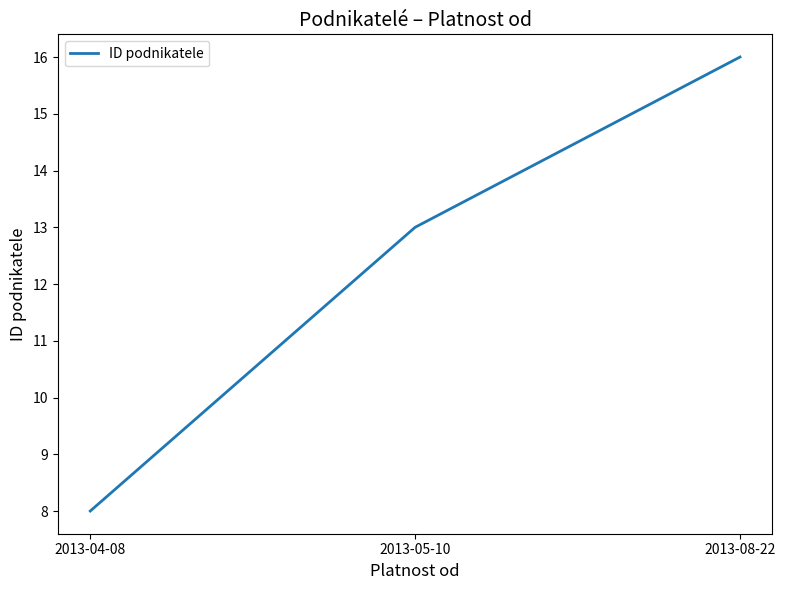

At which label is the value closest to 12?

2013-05-10